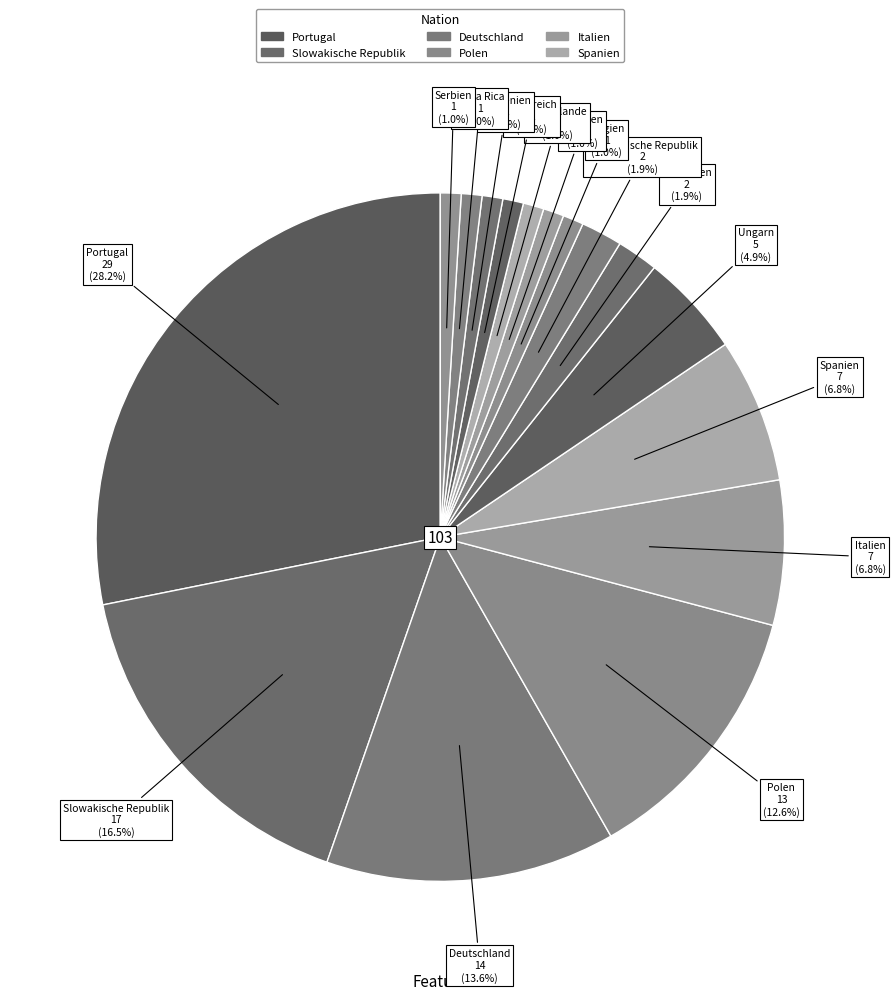

How many segments does this pie chart have?

16